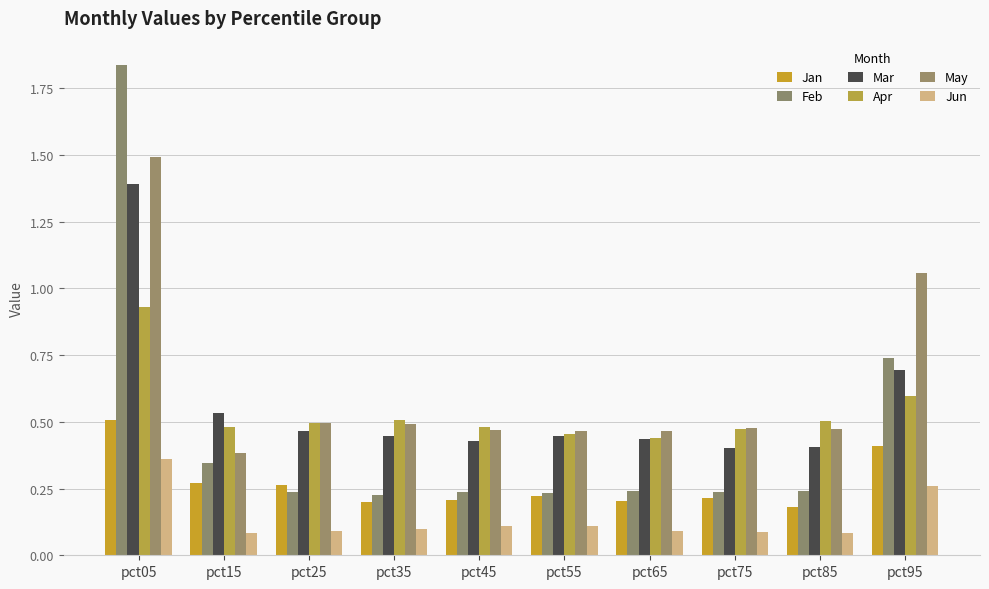

What is the maximum value shown in the chart?

1.8